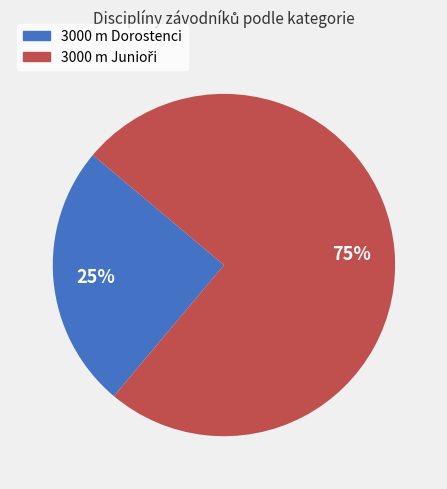

To the nearest percent, what is the average slice percentage?

50%